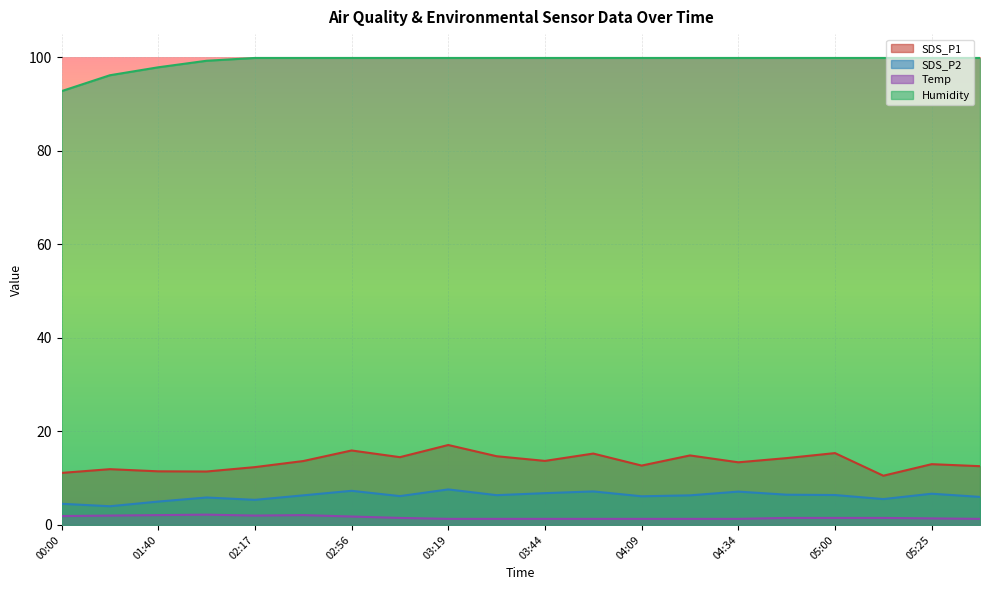

List the series in order of their peak value, highest first.

Humidity, SDS_P1, SDS_P2, Temp